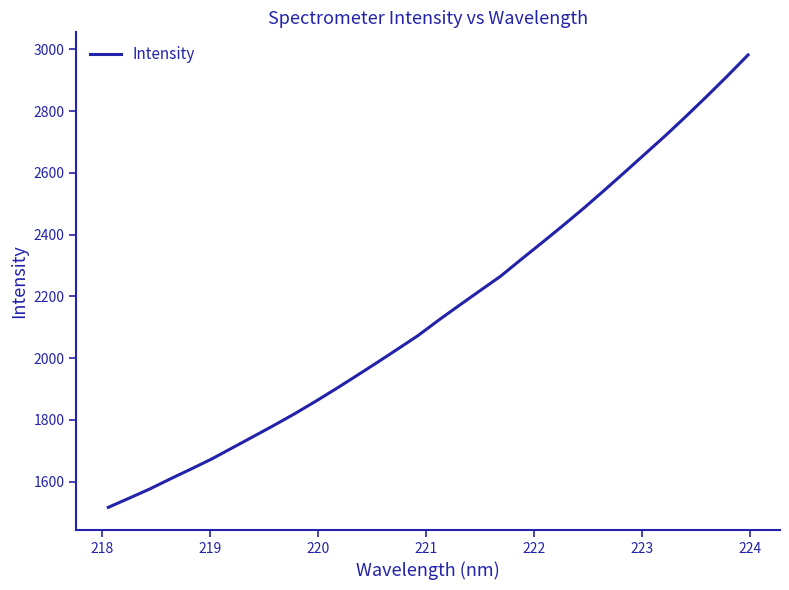

What is the minimum value shown in the chart?

1517.2